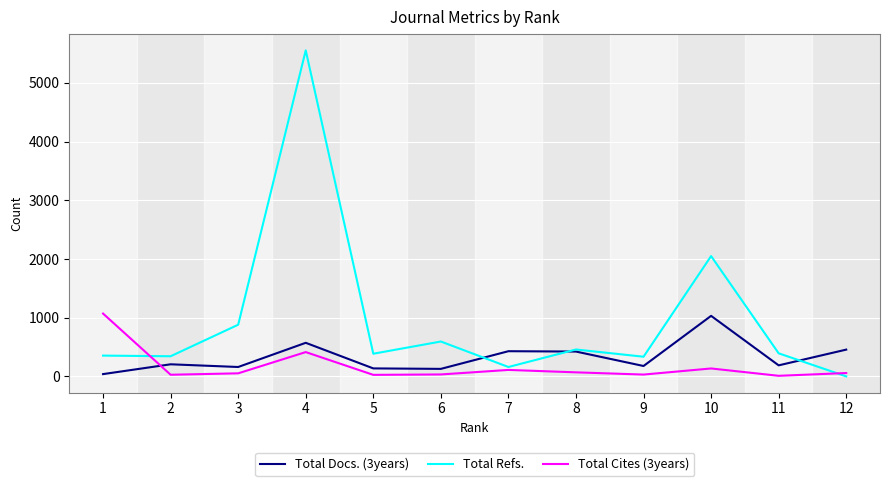

Between 1 and 2, which series saw the biggest shift?

Total Cites (3years)